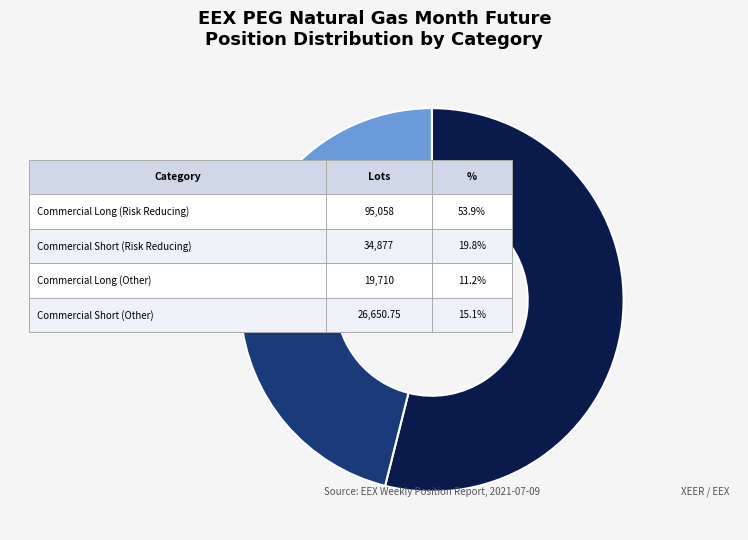

Which slice is the largest?

Commercial Long (Risk Reducing)